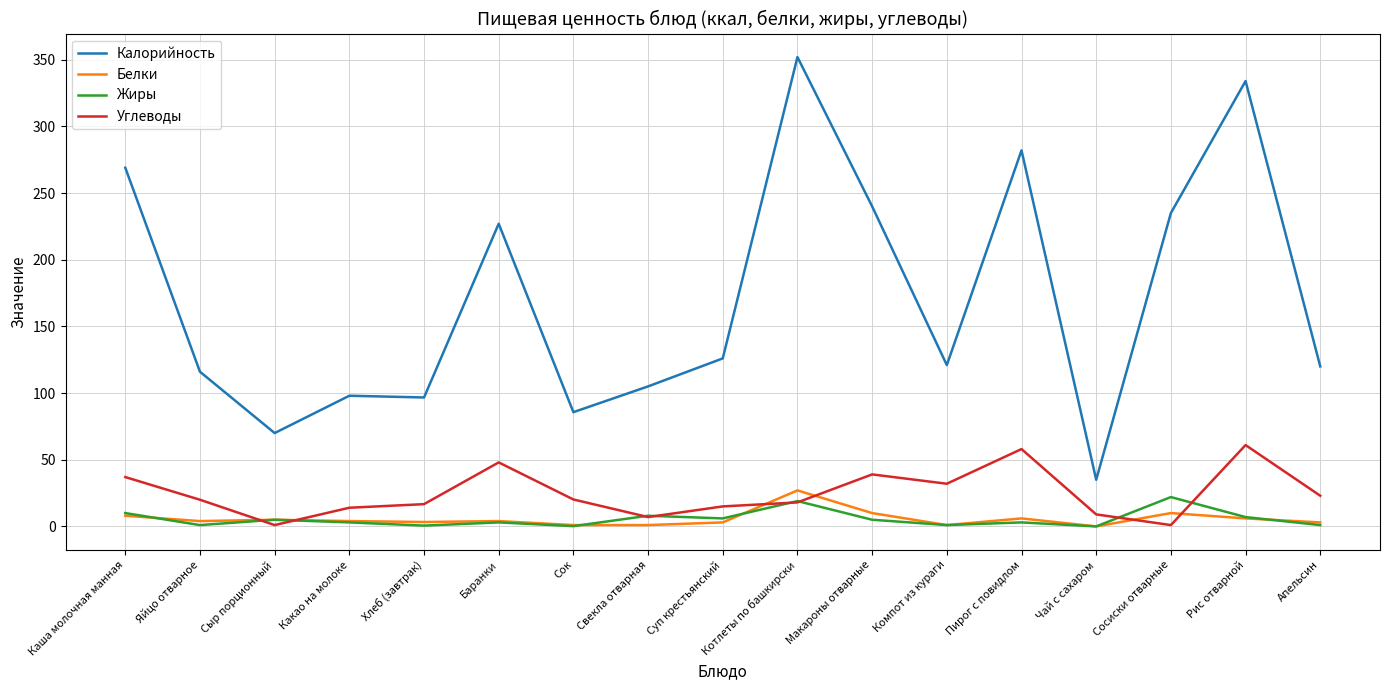

What is the difference between the Жиры values at Свекла отварная and Пирог с повидлом?

5.0